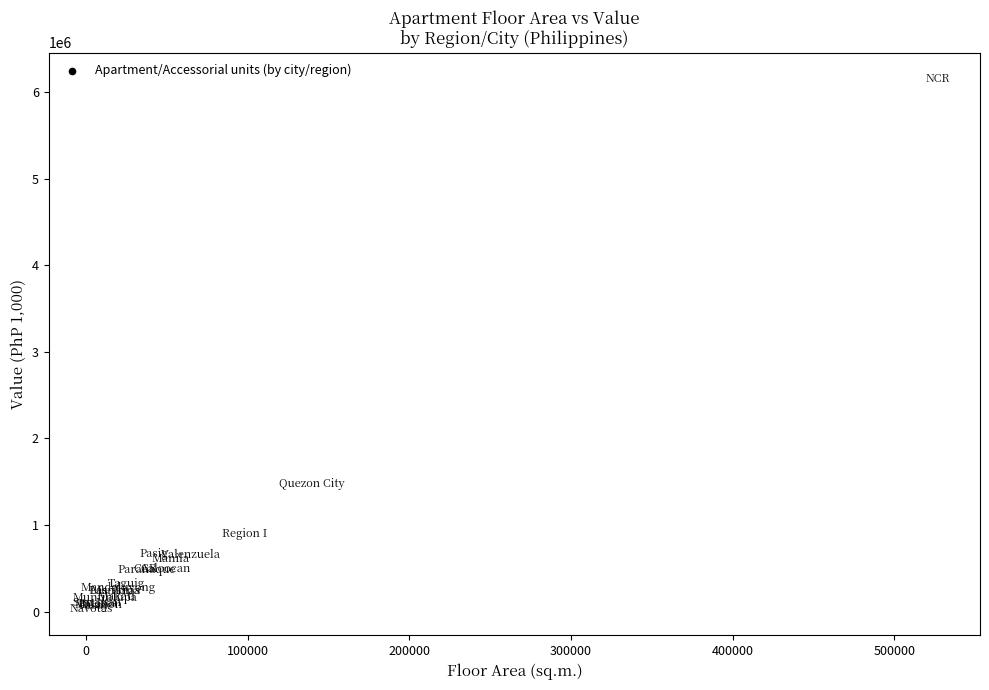

What Y value in the scatter plot is closest to 3089851?

1475376.3